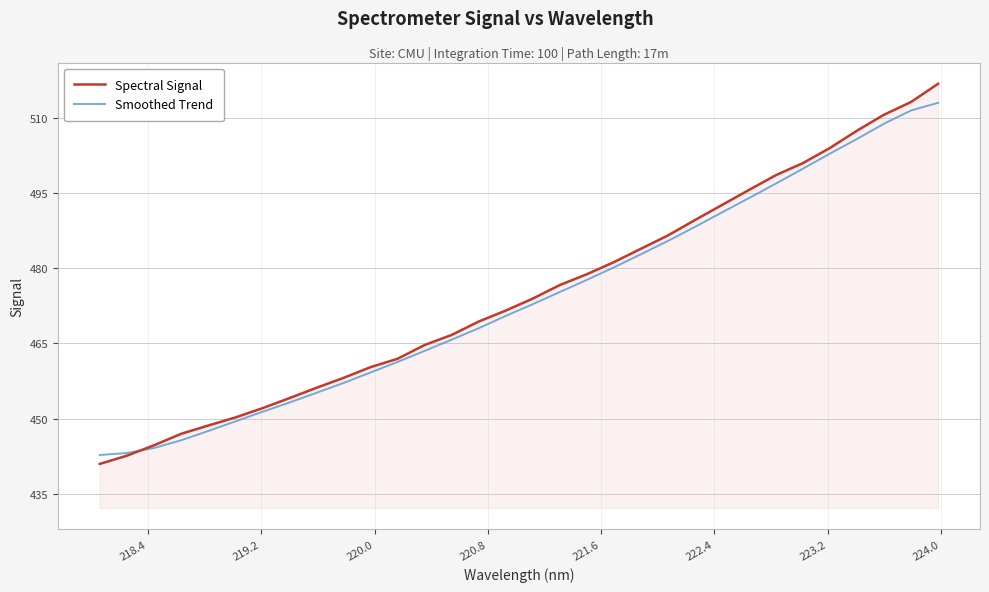

What is the lowest value of the Smoothed Trend series?

442.7